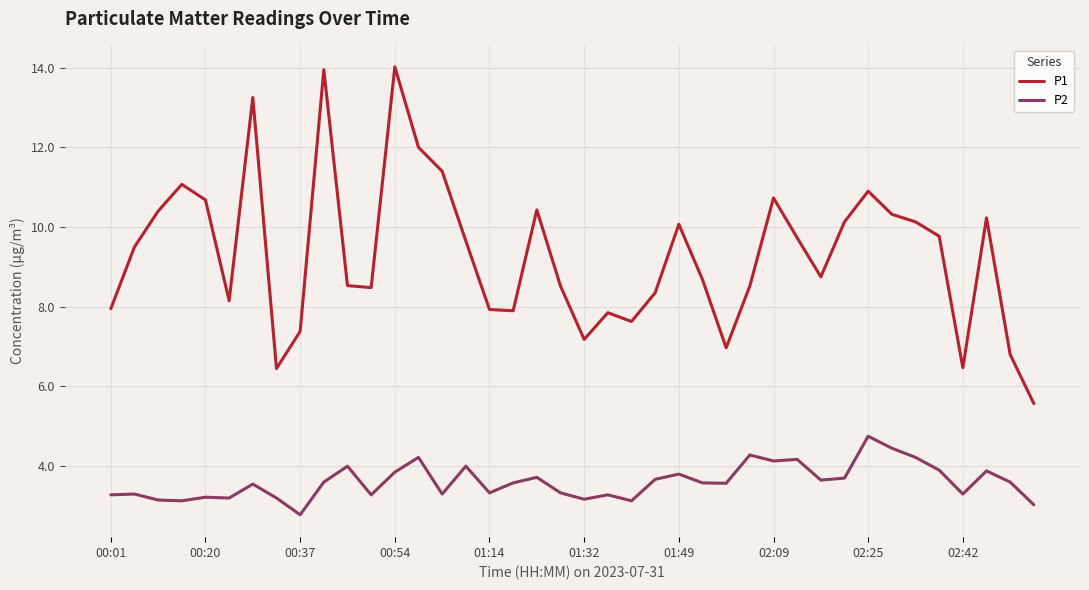

True or false: P1 and P2 cross at least once.

False